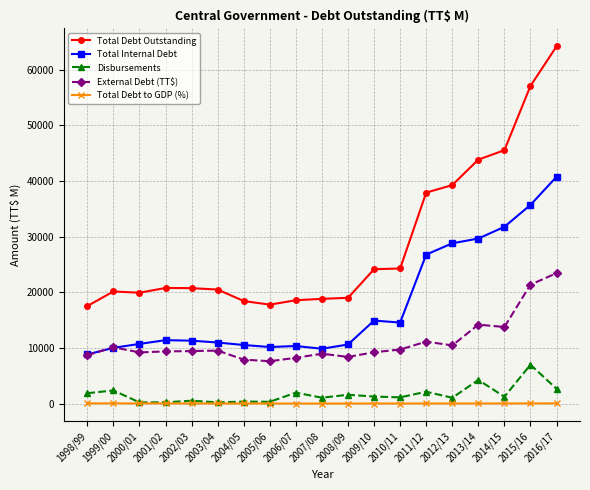

True or false: Total Debt Outstanding and Total Debt to GDP (%) cross at least once.

False